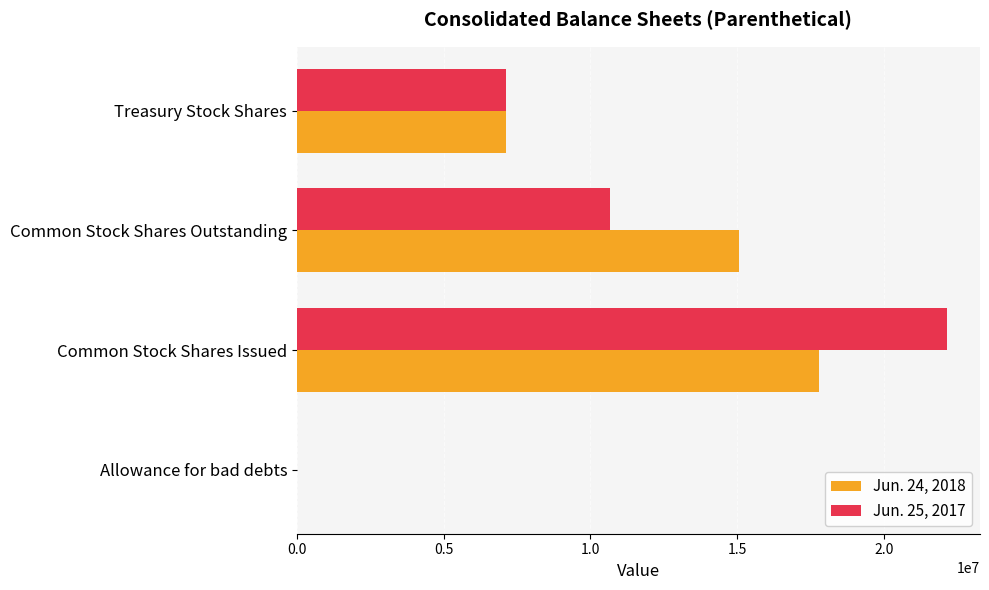

At which category does the chart reach its peak across all series?

Common Stock Shares Issued